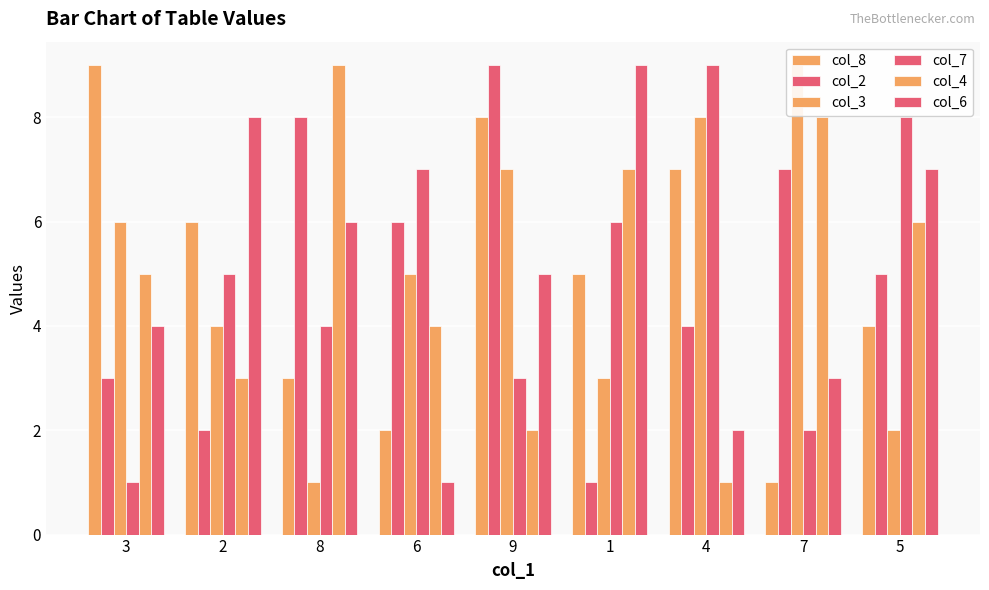

What is the value of the col_4 bar at the 7th from the left?

1